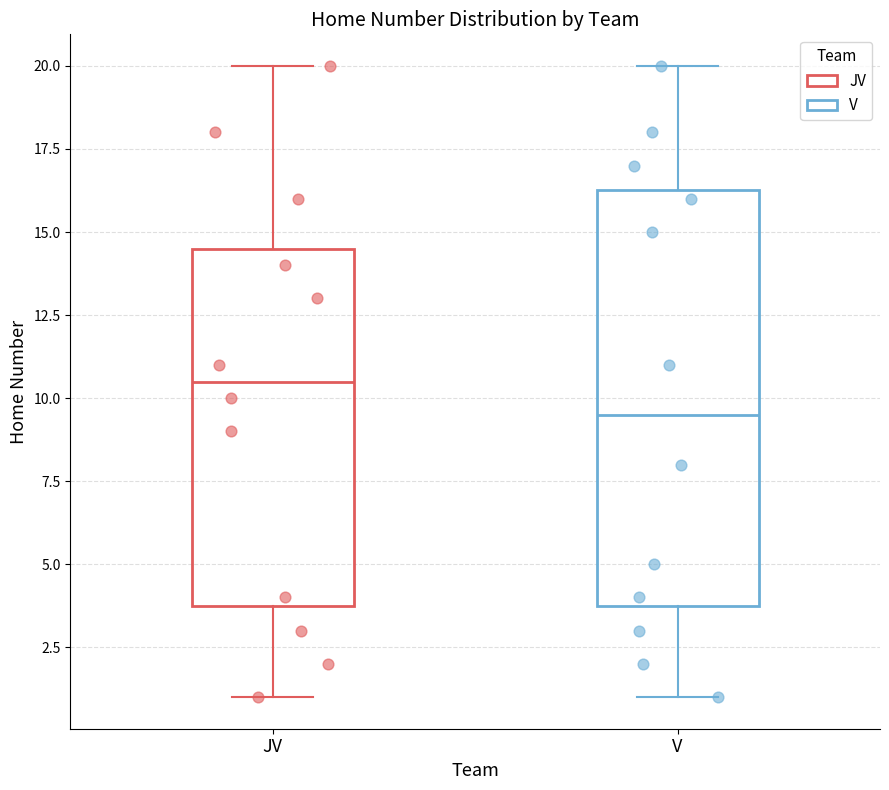

Where is the upper edge of the box for V on the y-axis? The values are not printed on the chart, so give them approximately, as read against the axis.

16.5